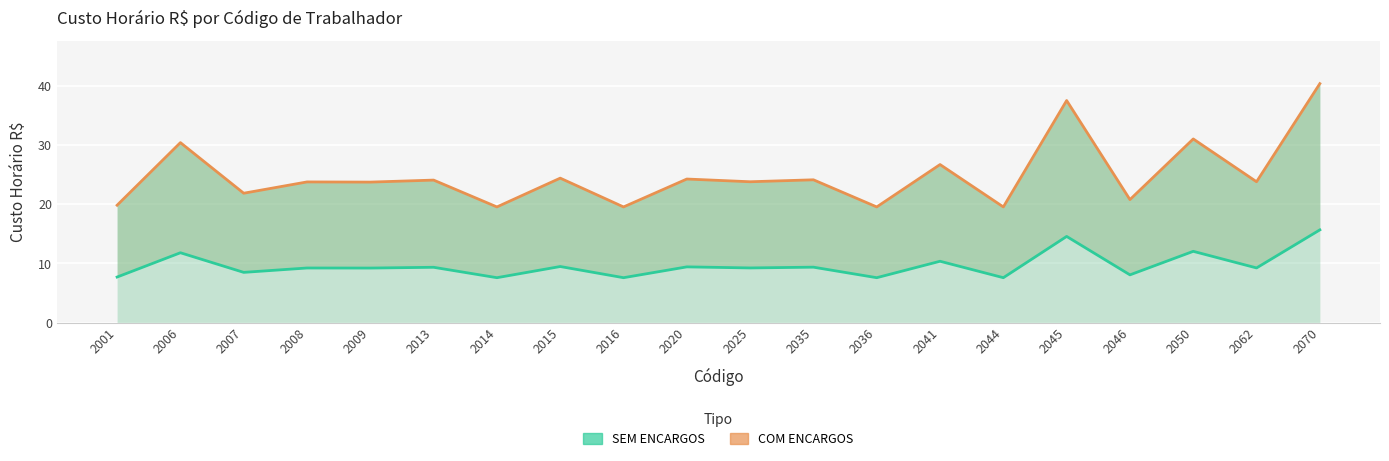

Between 2045 and 2015, which is larger?

2045